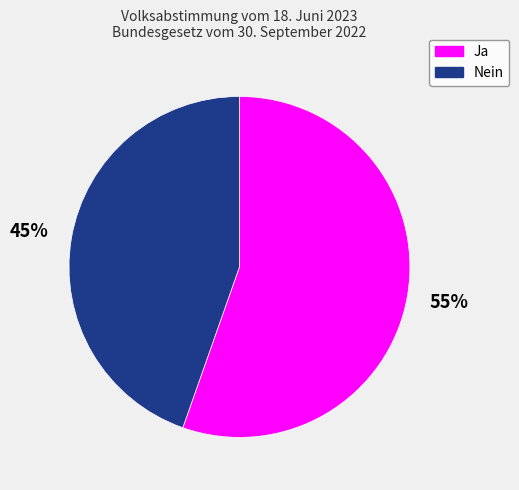

To the nearest percent, what portion does Nein represent?

45%